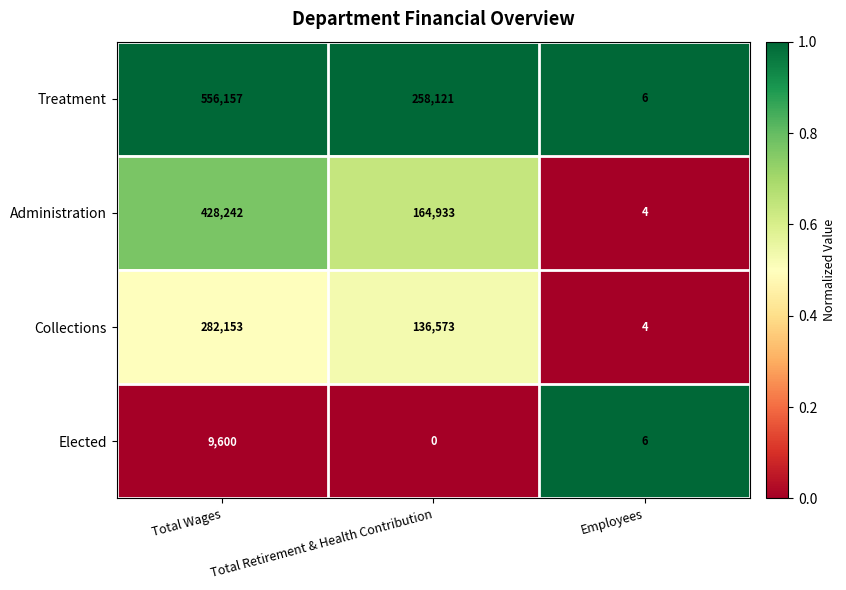

Between Total Retirement & Health Contribution and Employees, which series saw the biggest shift?

Treatment